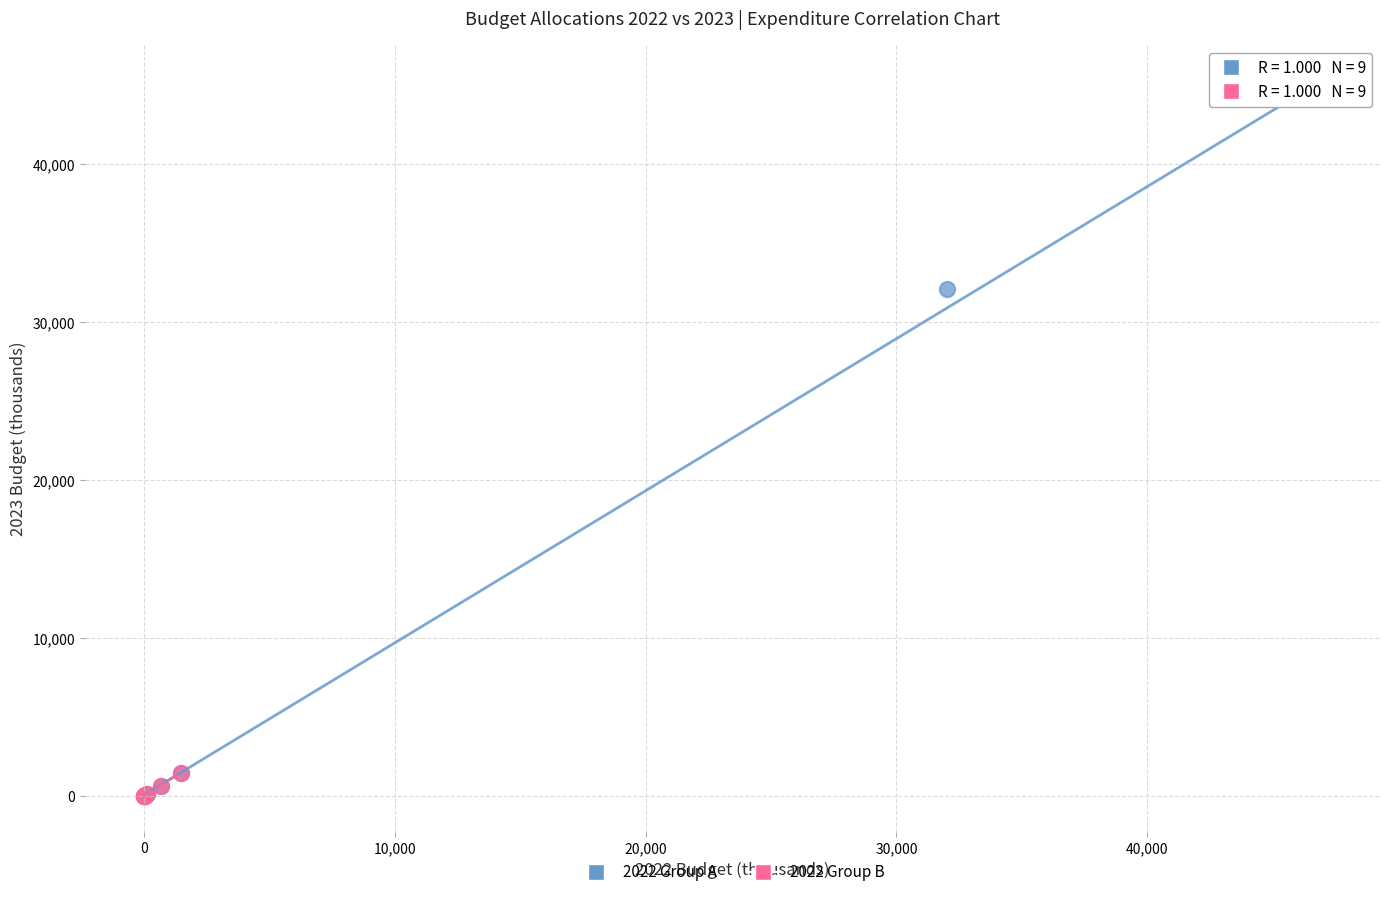

Which series reaches the maximum Y coordinate?

2022 Group A